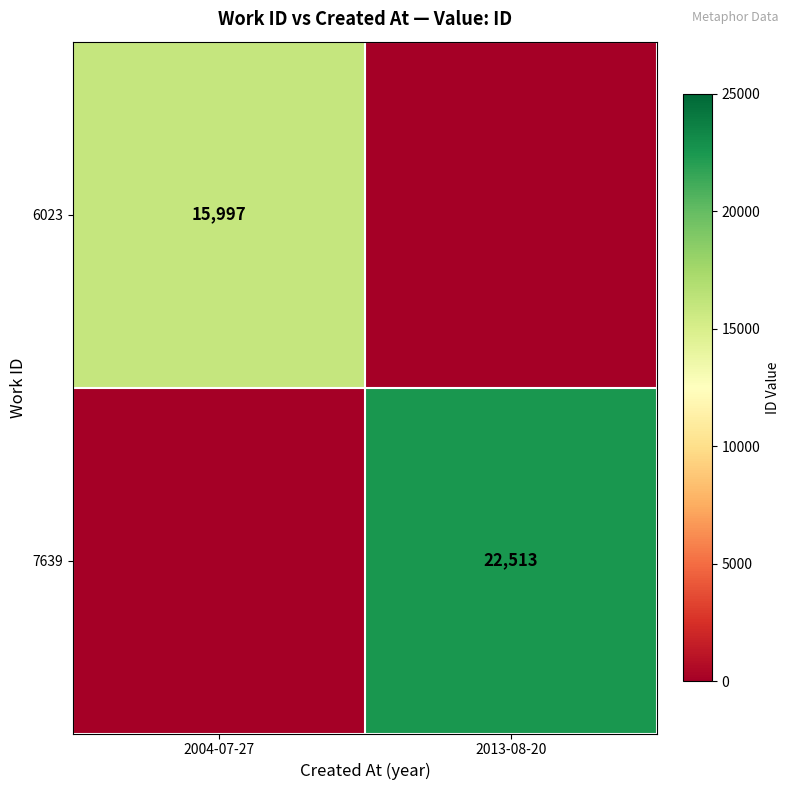

Is the value of 6023 at 2004-07-27 greater than the value of 7639 at 2013-08-20?

No